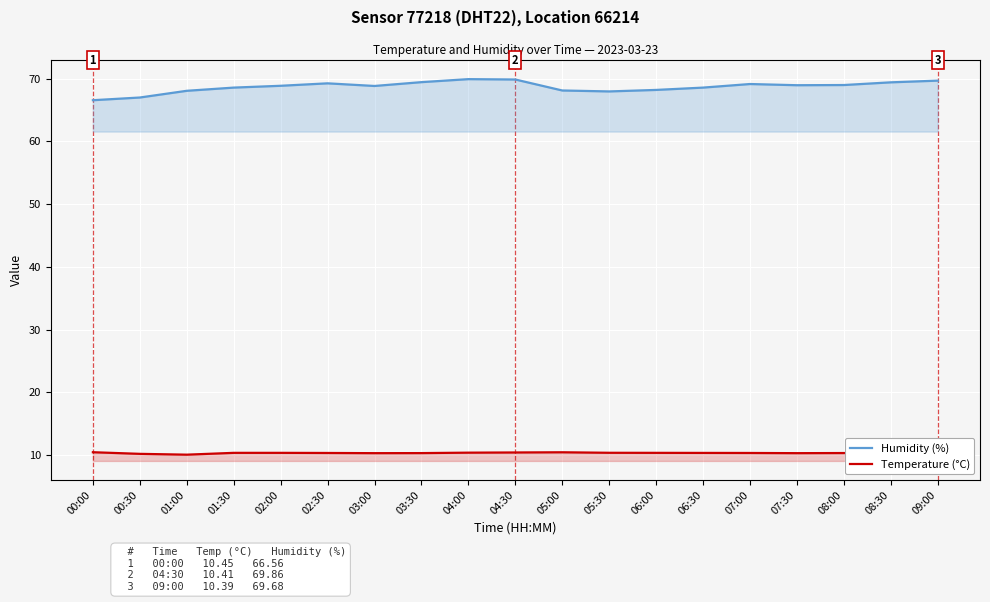

Reading left to right, transcribe all the data shown in this chart.

Humidity (%): 00:00=66.6	00:30=67.0	01:00=68.1	01:30=68.6	02:00=68.9	02:30=69.2	03:00=68.8	03:30=69.4	04:00=69.9	04:30=69.9	05:00=68.1	05:30=68.0	06:00=68.2	06:30=68.6	07:00=69.1	07:30=69.0	08:00=69.0	08:30=69.4	09:00=69.7
Temperature (°C): 00:00=10.4	00:30=10.2	01:00=10.1	01:30=10.3	02:00=10.3	02:30=10.3	03:00=10.3	03:30=10.3	04:00=10.4	04:30=10.4	05:00=10.4	05:30=10.4	06:00=10.3	06:30=10.3	07:00=10.3	07:30=10.3	08:00=10.3	08:30=10.4	09:00=10.4